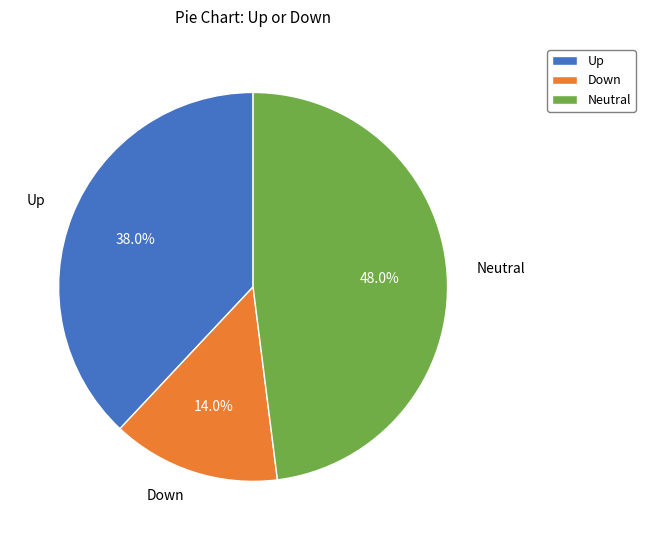

What is the total percentage of Up and Down?

52.0%